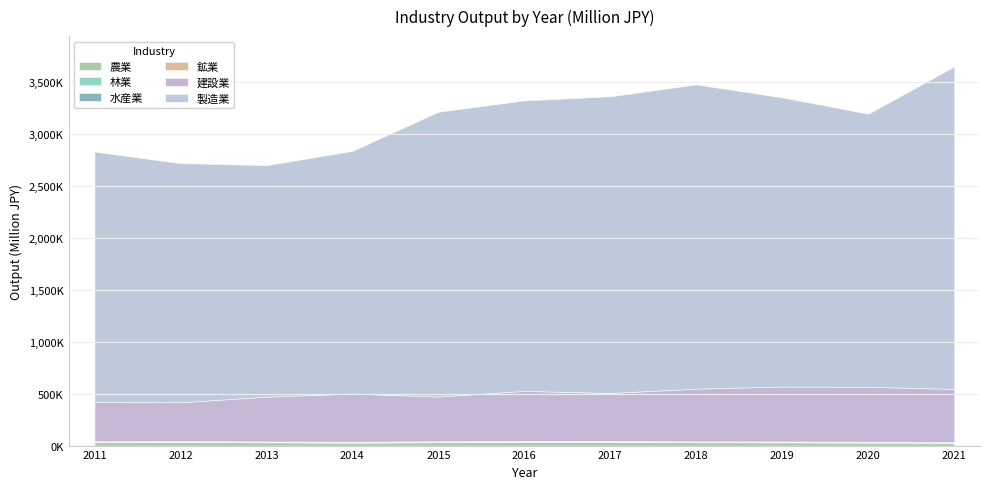

How many categories are shown in the chart?

11